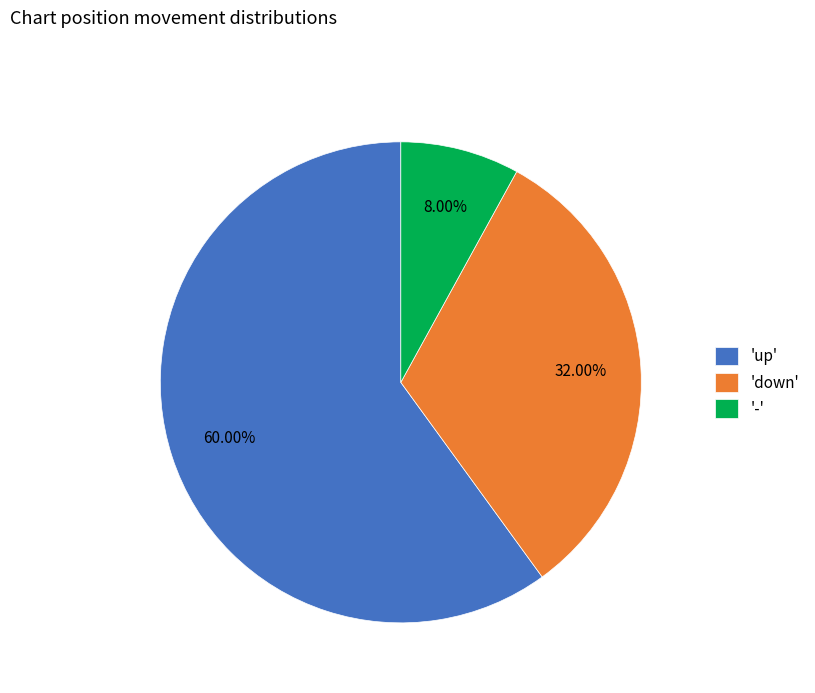

Rank the categories by value from lowest to highest.

'-', 'down', 'up'